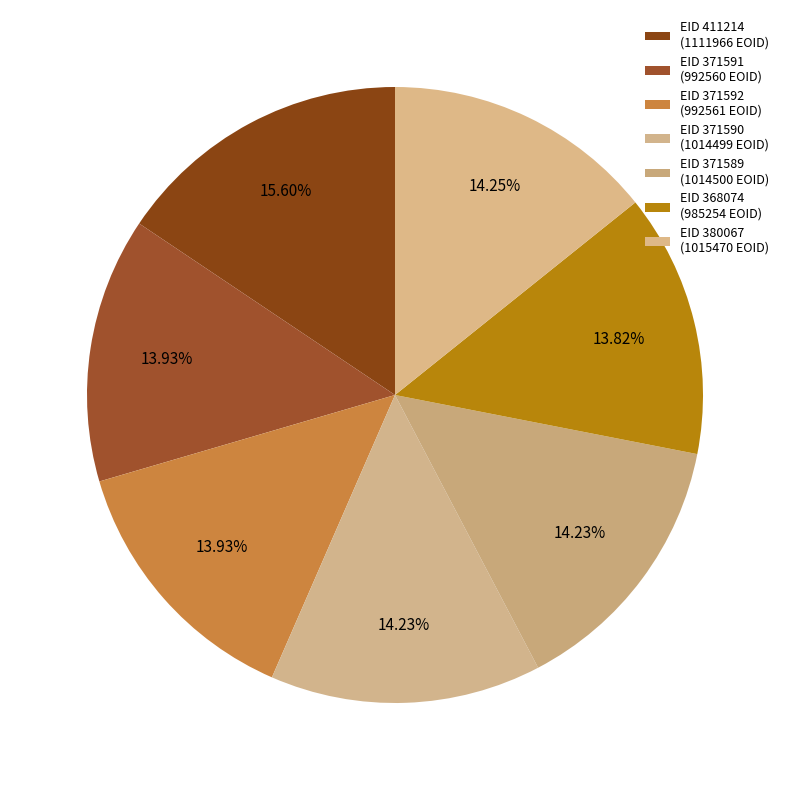

Count the number of slices in the pie.

7